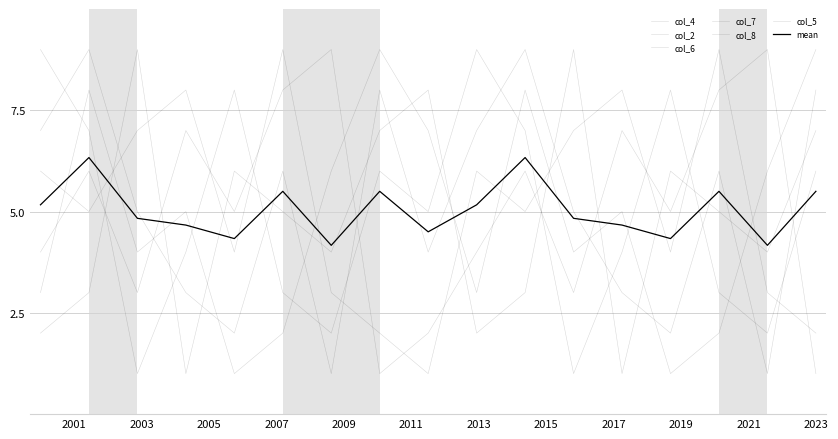

How many lines are shown in the chart?

7